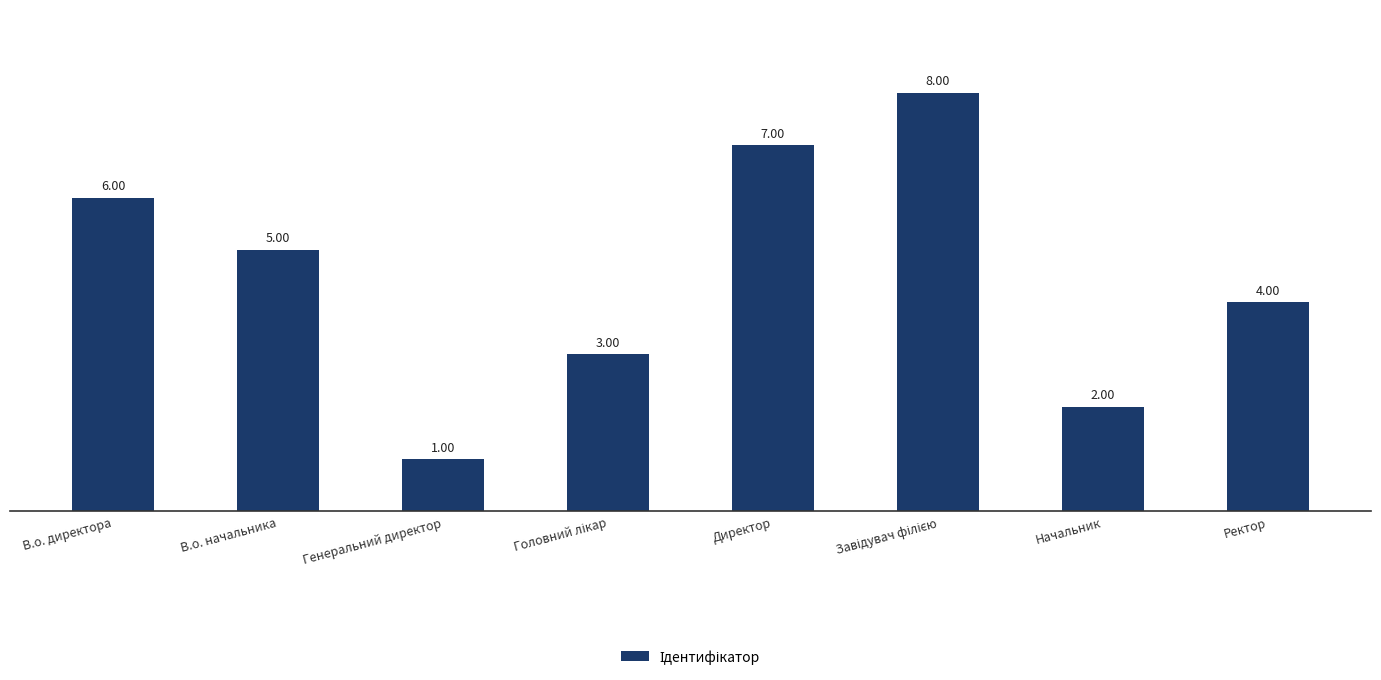

Which has a higher value, Генеральний директор or В.о. начальника?

В.о. начальника